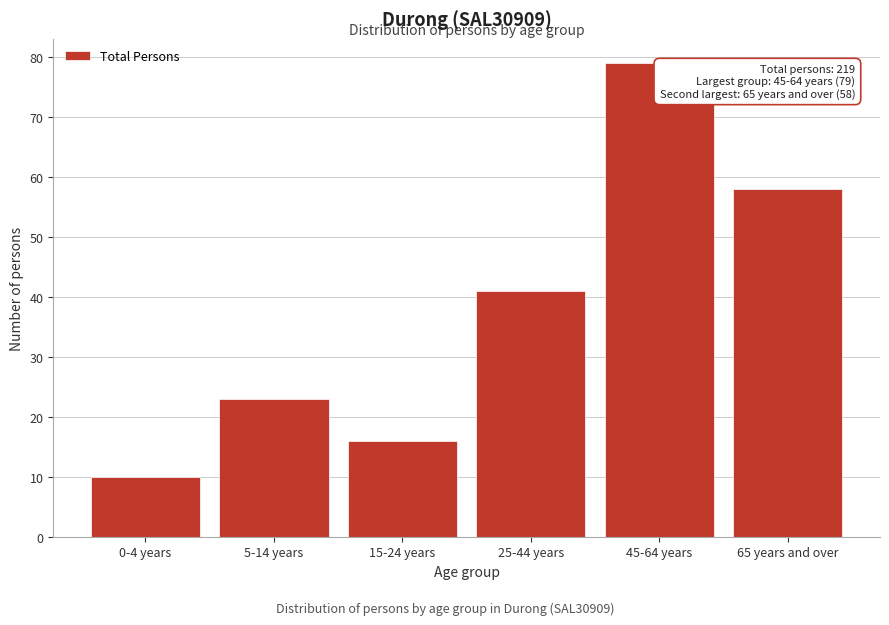

Reading right to left, what are all the values shown in this chart?

58	79	41	16	23	10